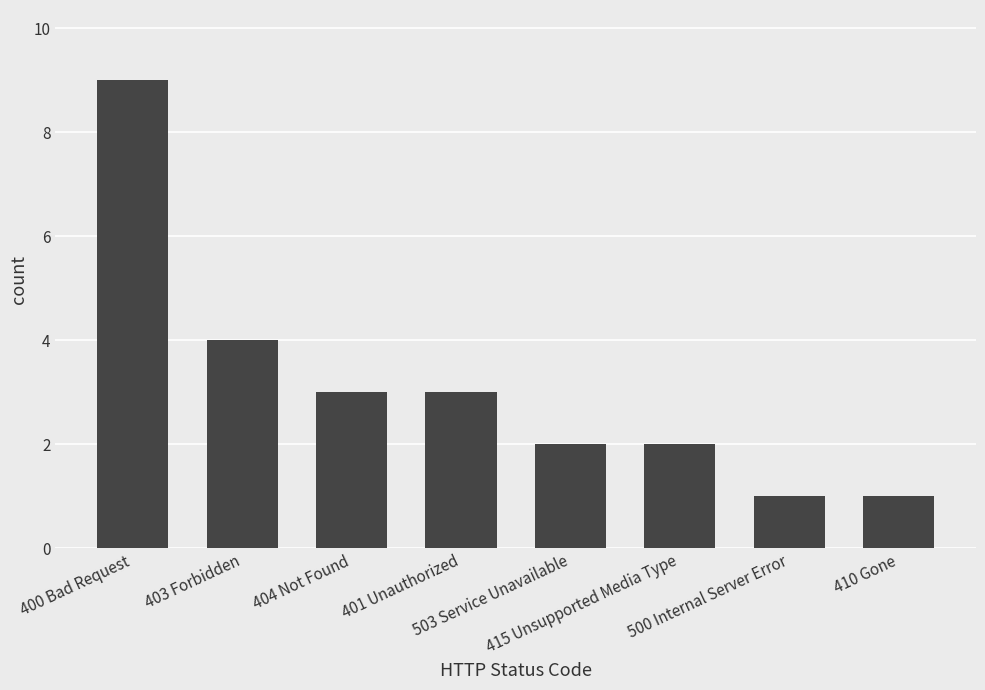

What is the value of the 3rd bar from the left?

3